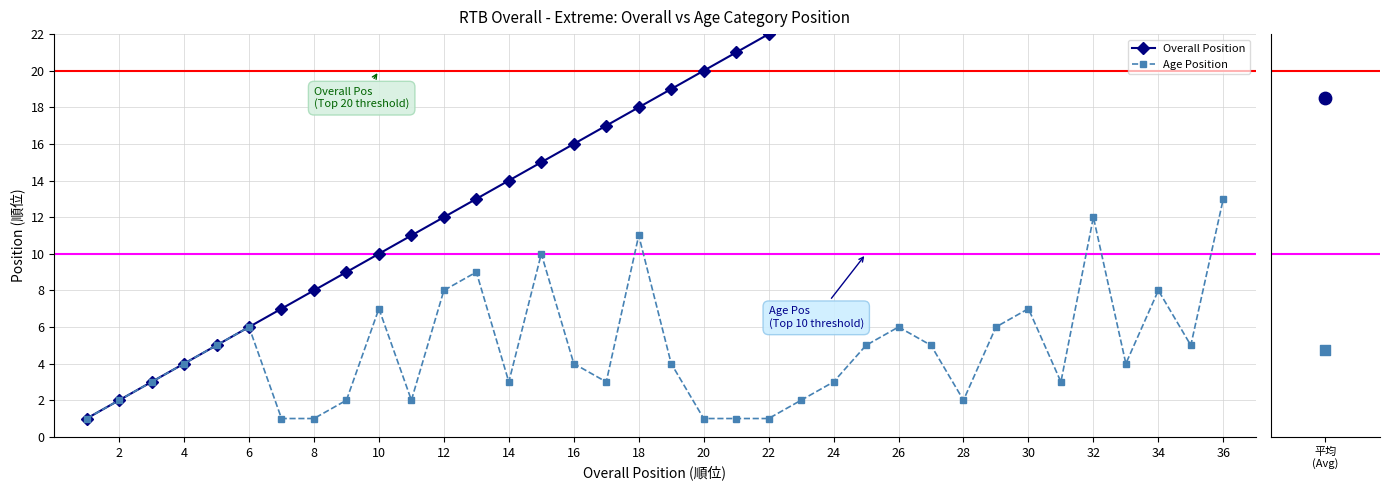

Which series contains the lowest Y value?

Overall Position